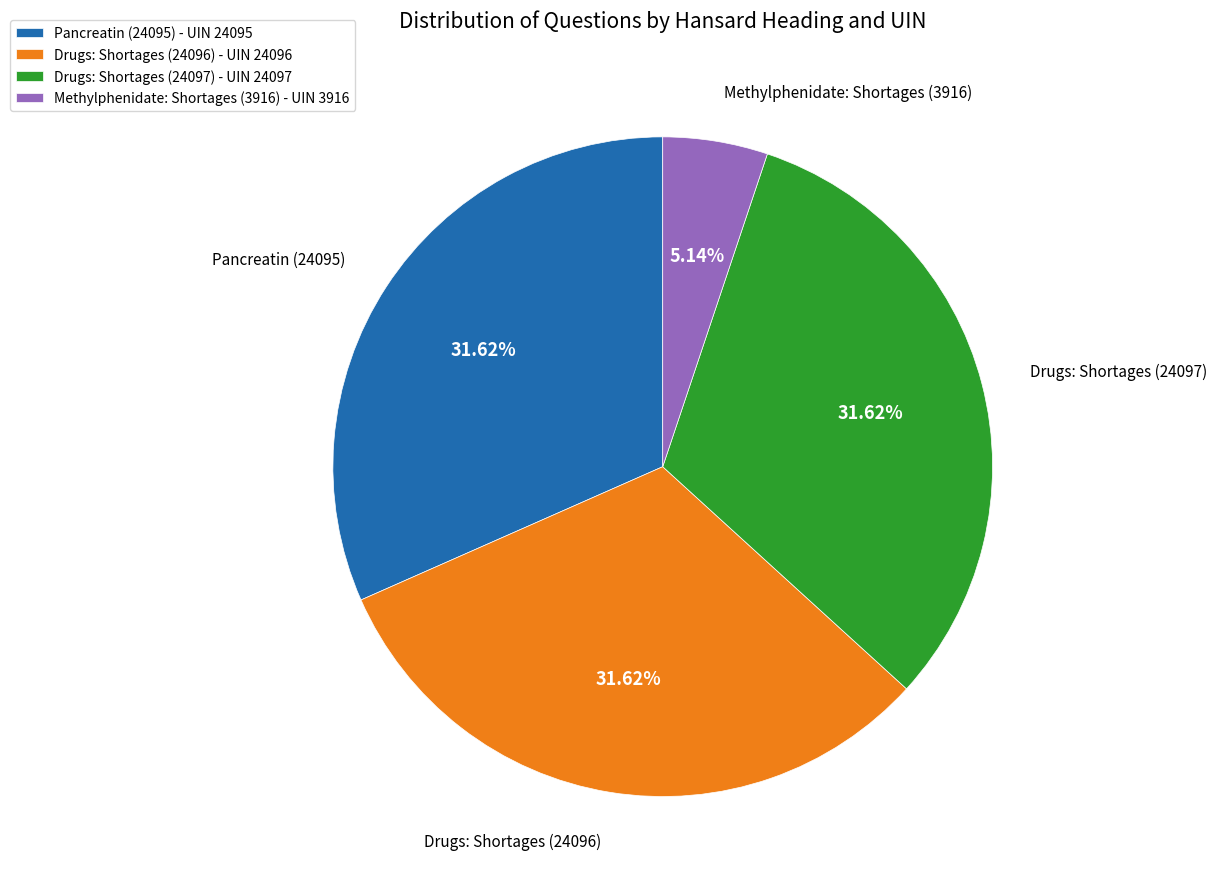

Count the number of slices in the pie.

4